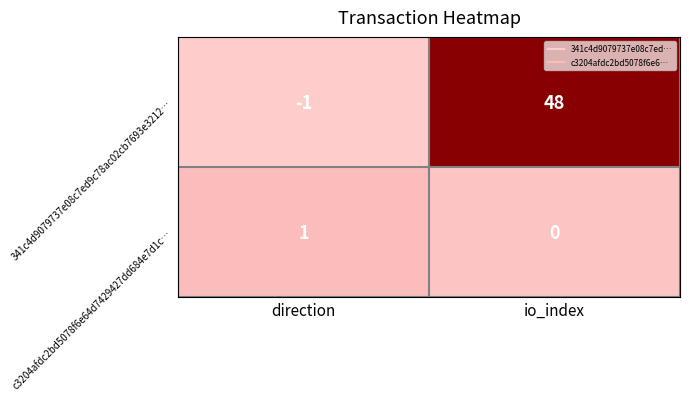

Where is c3204afdc2bd5078f6e64d7429427dd684e7d1c… nearest to the value 0?

io_index